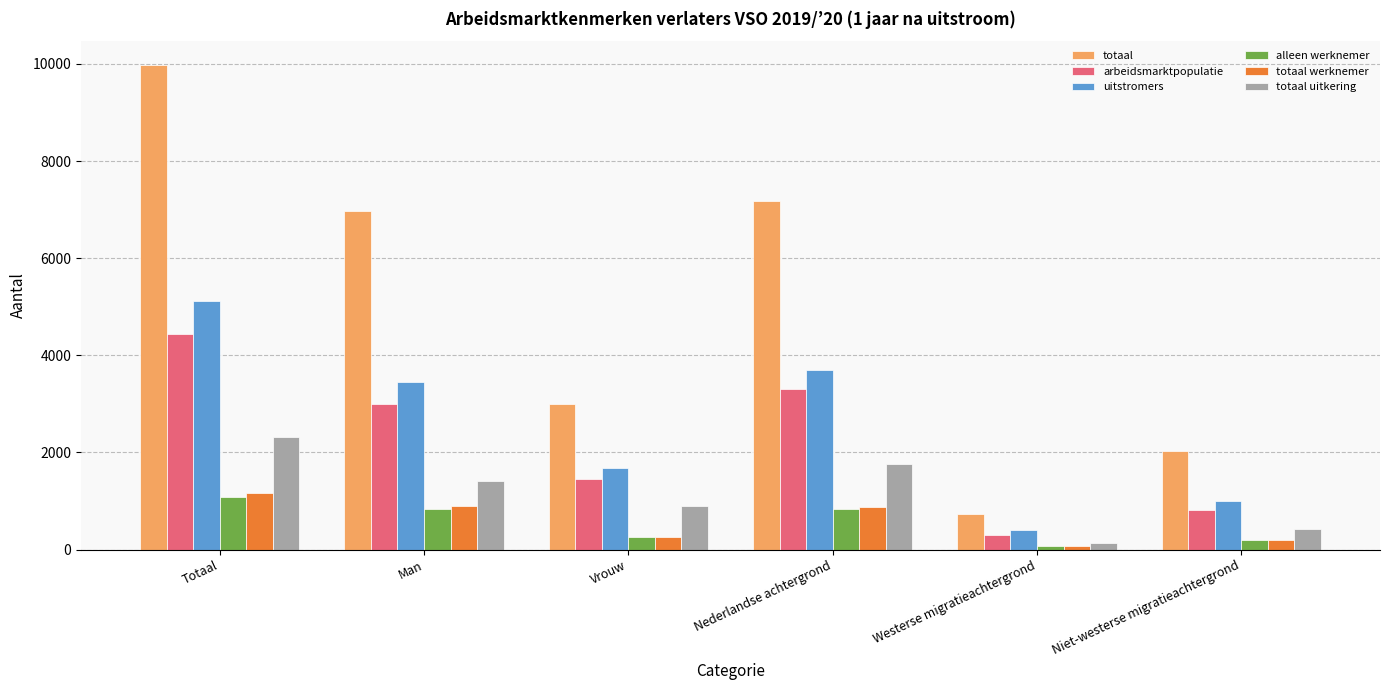

What is the approximate value of totaal uitkering at Totaal?

2320